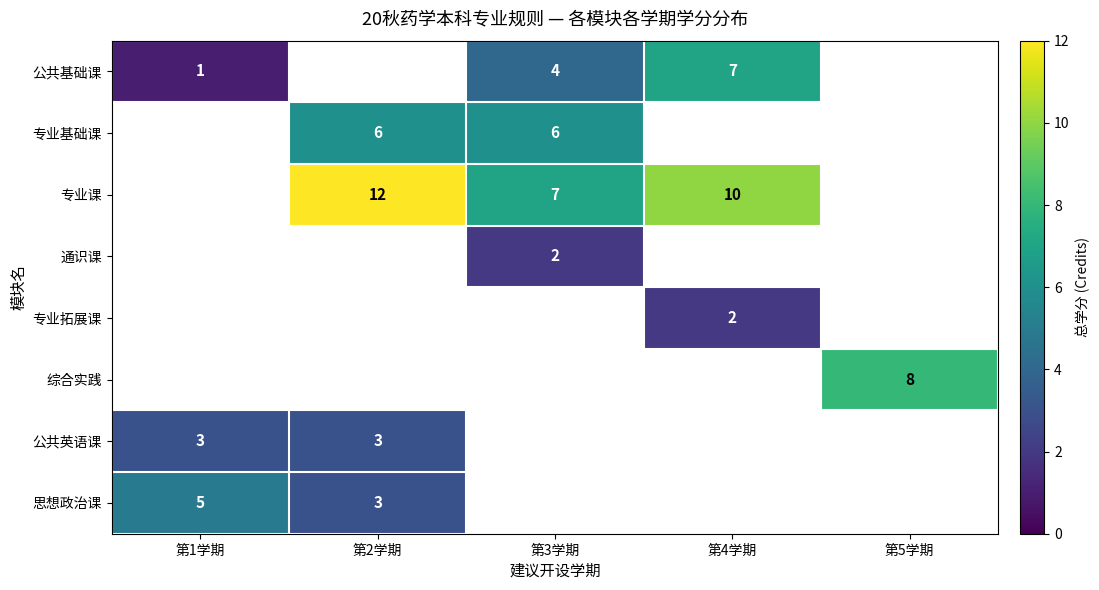

True or false: 专业拓展课 has a value of 3 at 第4学期.

False